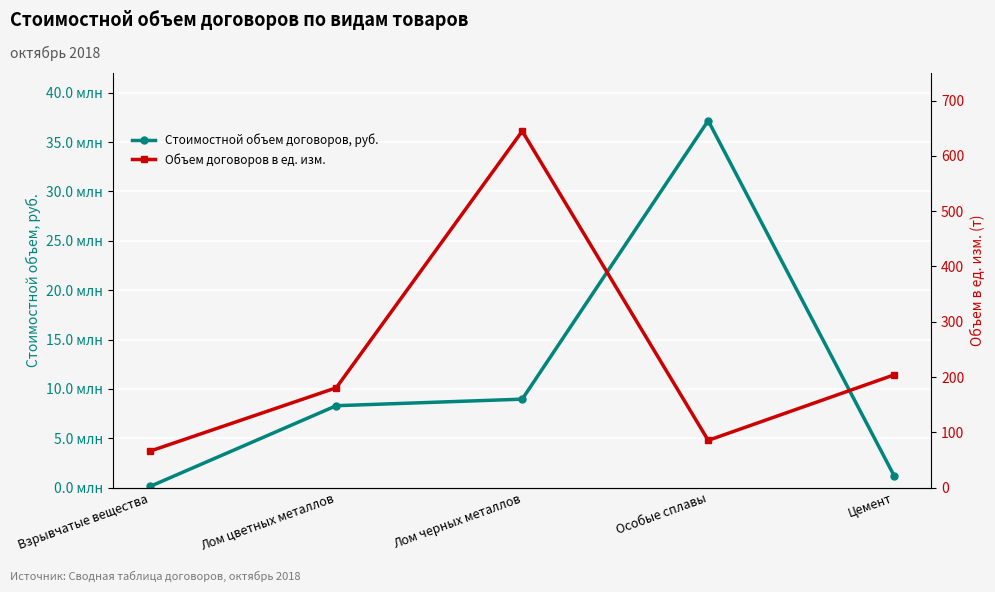

What is the value of the Стоимостной объем договоров, руб. point at the 5th from the left?

1193971.2